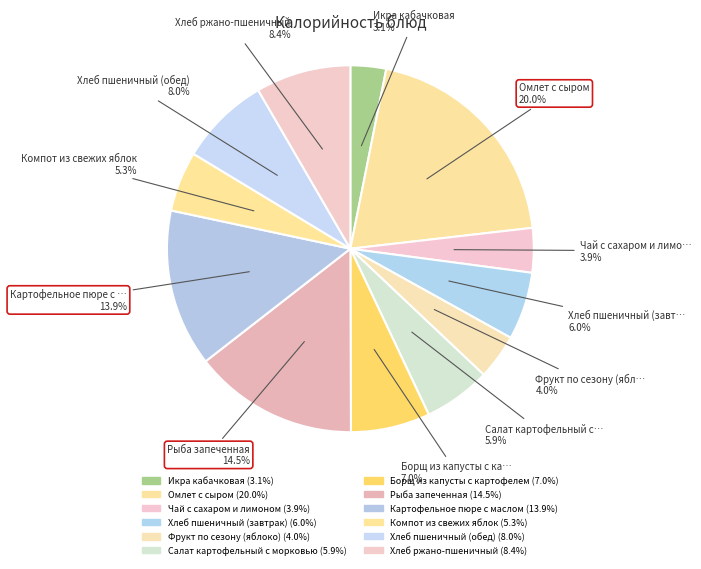

How many segments does this pie chart have?

12